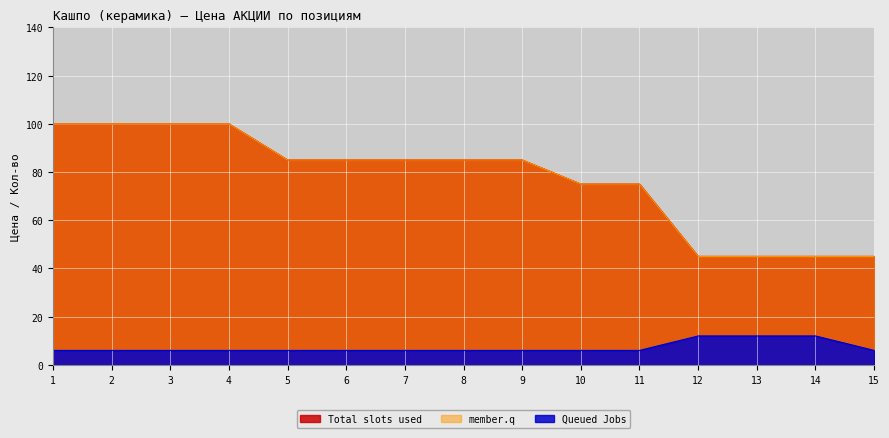

What is the sum of the member.q values at 2 and 1?

200